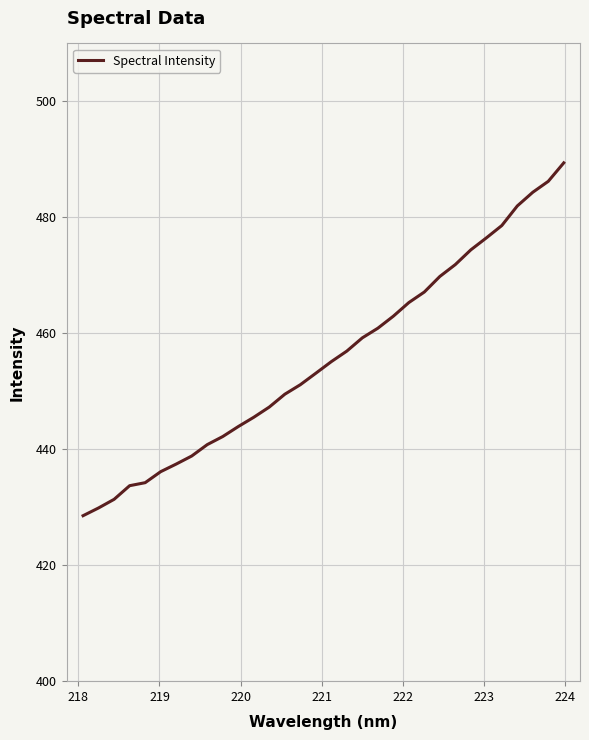

What is the minimum value shown in the chart?

428.5